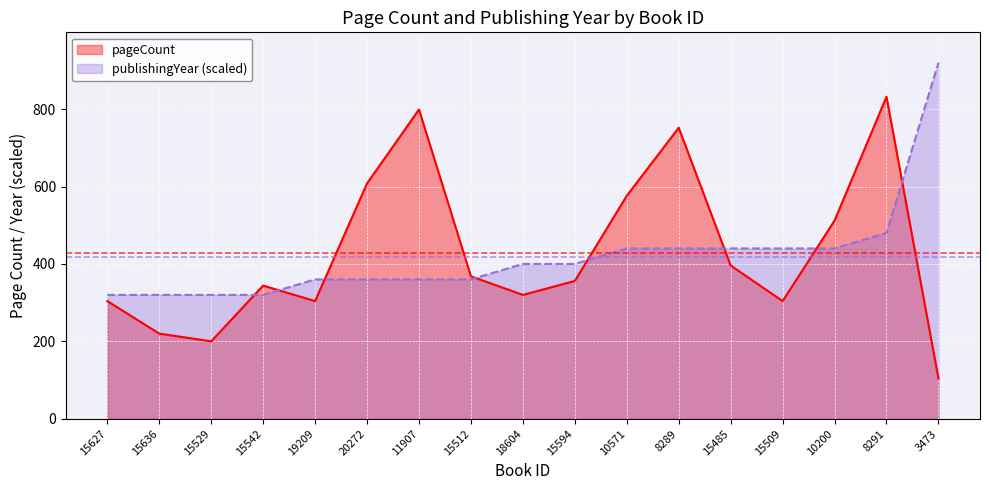

Rank the series by their maximum value, from highest to lowest.

publishingYear (scaled), pageCount